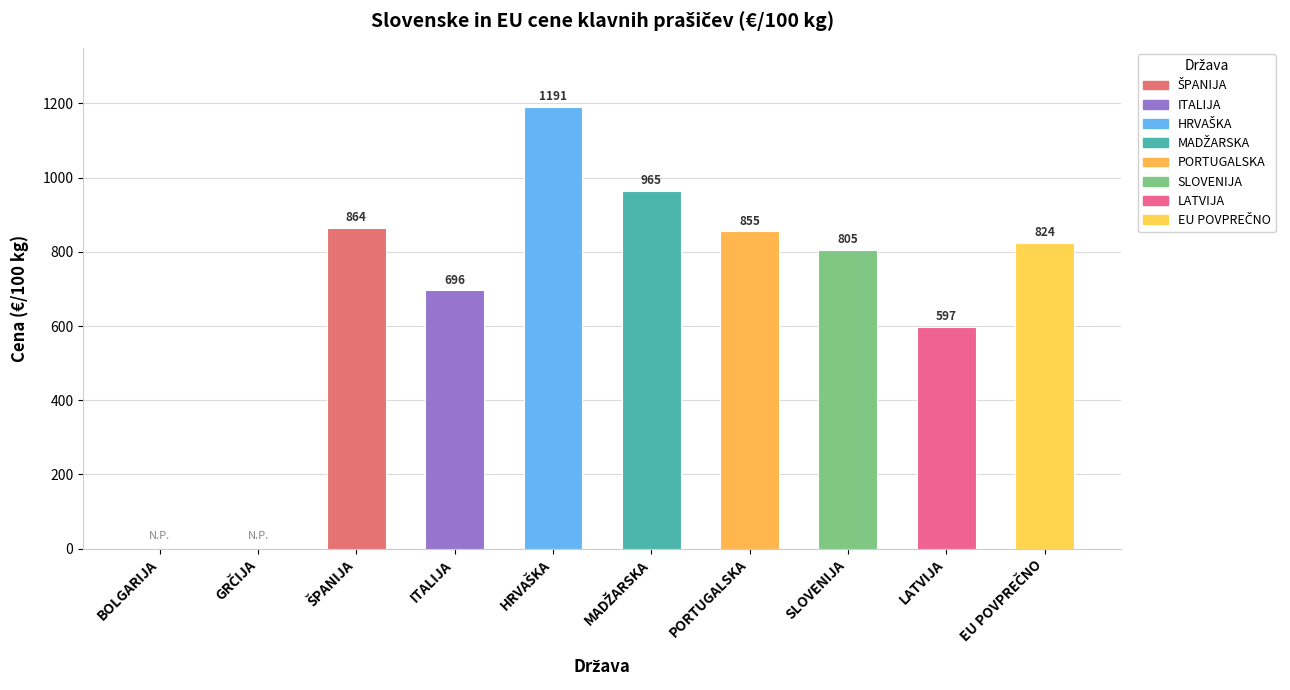

What is the greatest value displayed?

1190.6